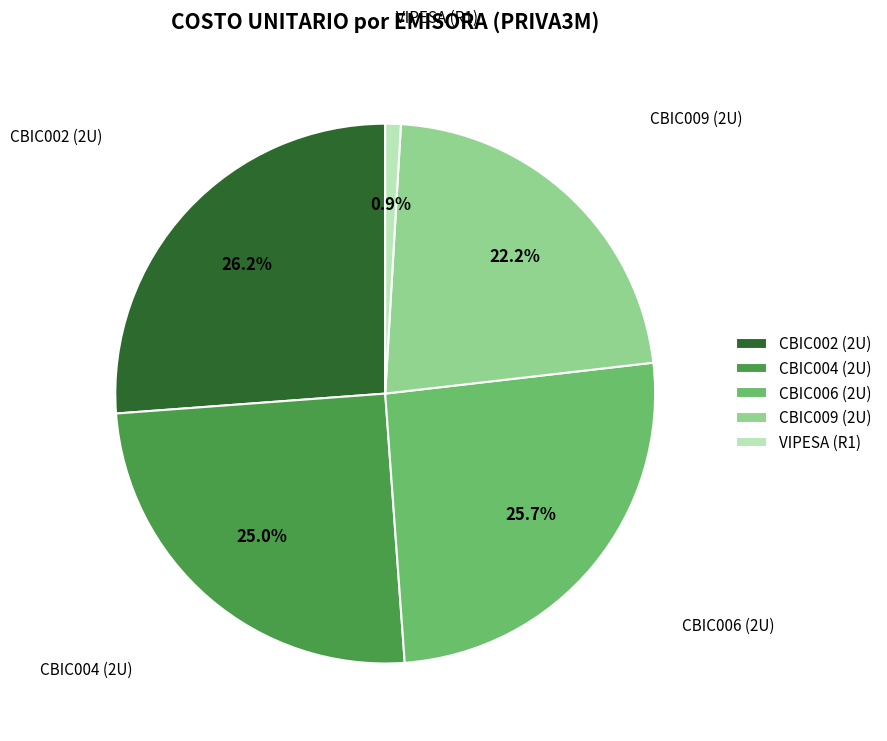

Is it true that CBIC006 (2U) is 31% of the pie?

False